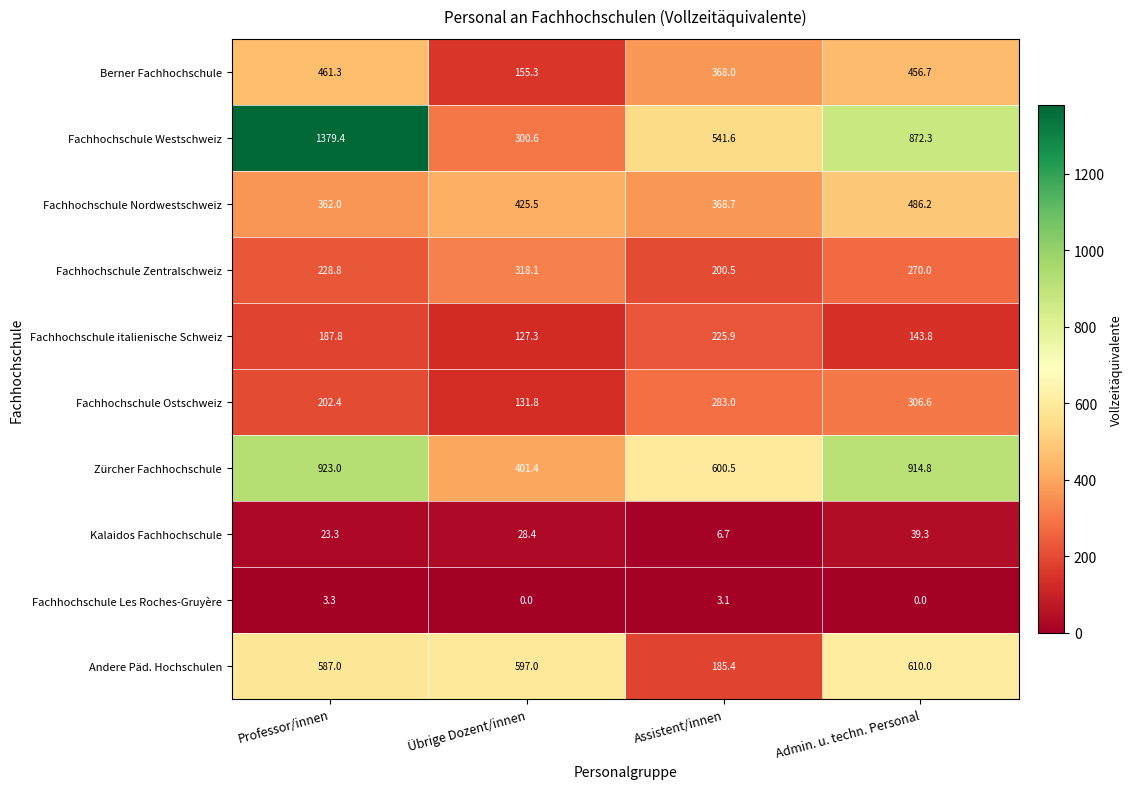

At which label does Fachhochschule Nordwestschweiz first exceed 425?

Übrige Dozent/innen